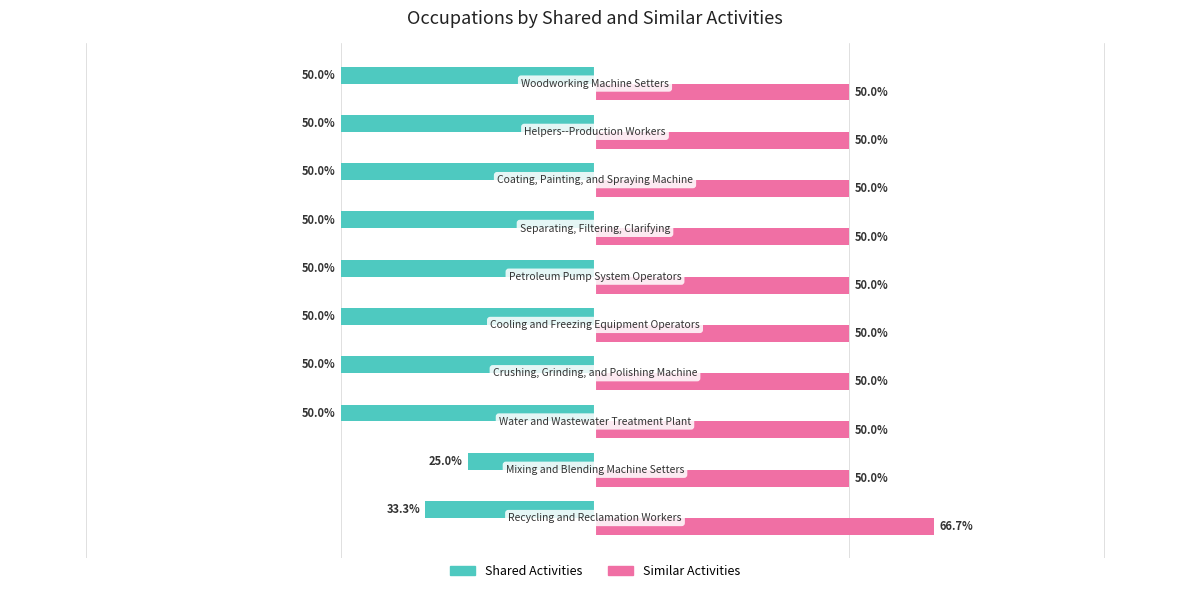

List the series in order of their overall mean, highest first.

Similar Activities, Shared Activities